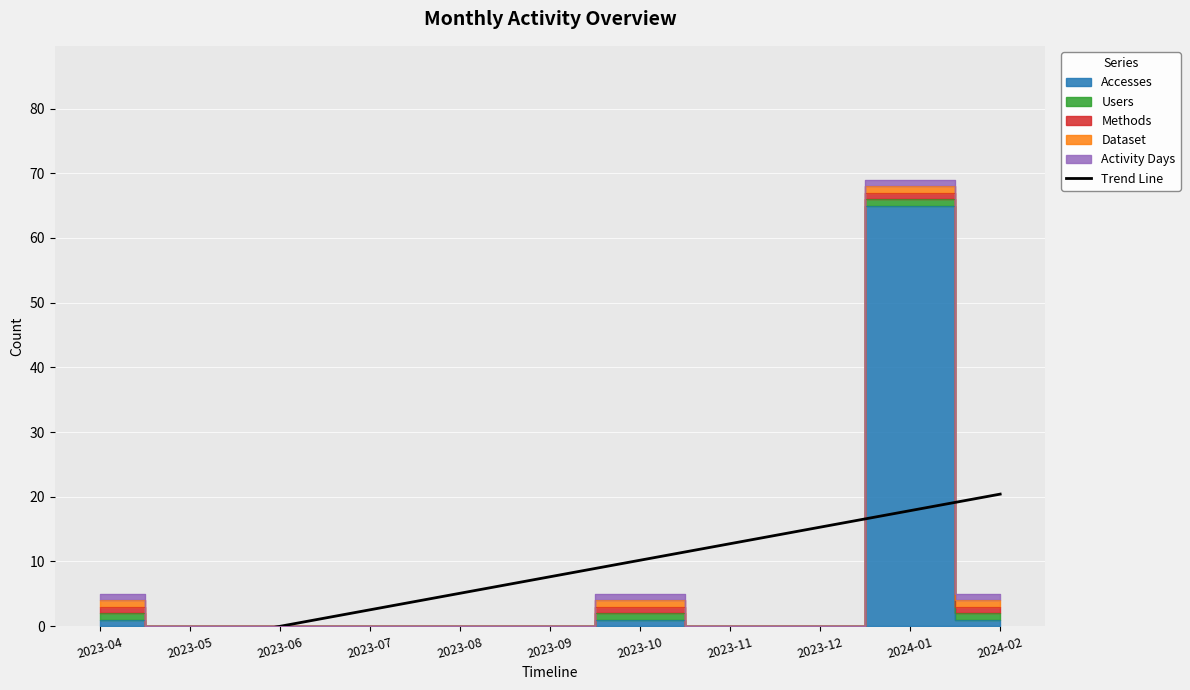

How many data points are less than 7?

5